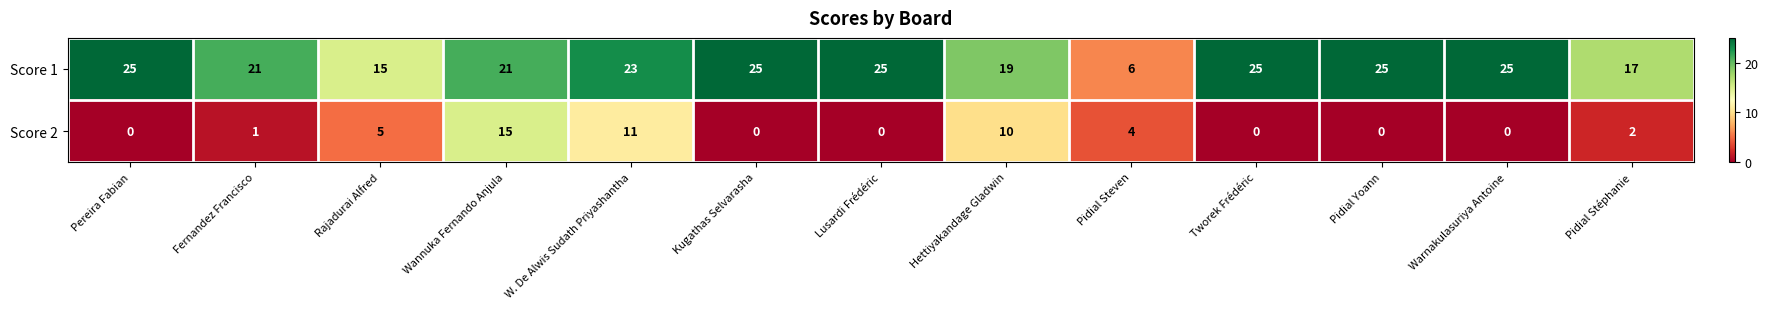

Reading left to right, transcribe all the data shown in this chart.

Score 1: Pereira Fabian=25	Fernandez Francisco=21	Rajadurai Alfred=15	Wannuka Fernando Anjula=21	W. De Alwis Sudath Priyashantha=23	Kugathas Selvarasha=25	Lusardi Frédéric=25	Hettiyakandage Gladwin=19	Pidial Steven=6	Tworek Frédéric=25	Pidial Yoann=25	Warnakulasuriya Antoine=25	Pidial Stéphanie=17
Score 2: Pereira Fabian=0	Fernandez Francisco=1	Rajadurai Alfred=5	Wannuka Fernando Anjula=15	W. De Alwis Sudath Priyashantha=11	Kugathas Selvarasha=0	Lusardi Frédéric=0	Hettiyakandage Gladwin=10	Pidial Steven=4	Tworek Frédéric=0	Pidial Yoann=0	Warnakulasuriya Antoine=0	Pidial Stéphanie=2